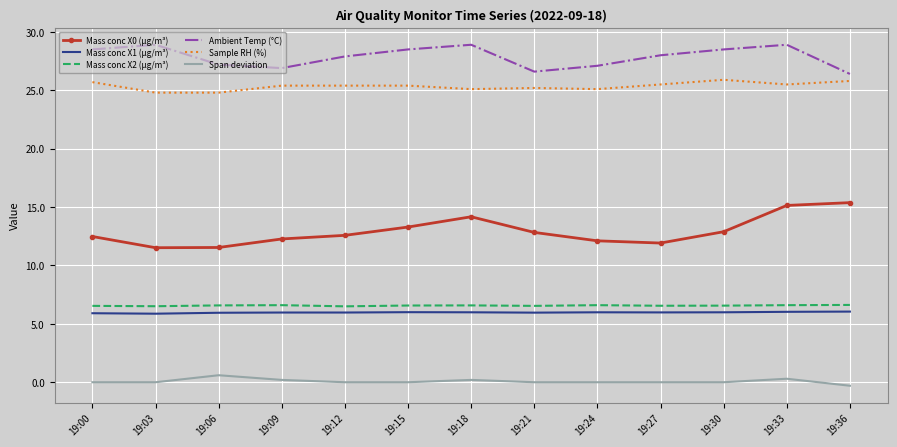

What are all the series names shown in the legend?

Mass conc X0 (μg/m³), Mass conc X1 (μg/m³), Mass conc X2 (μg/m³), Ambient Temp (°C), Sample RH (%), Span deviation